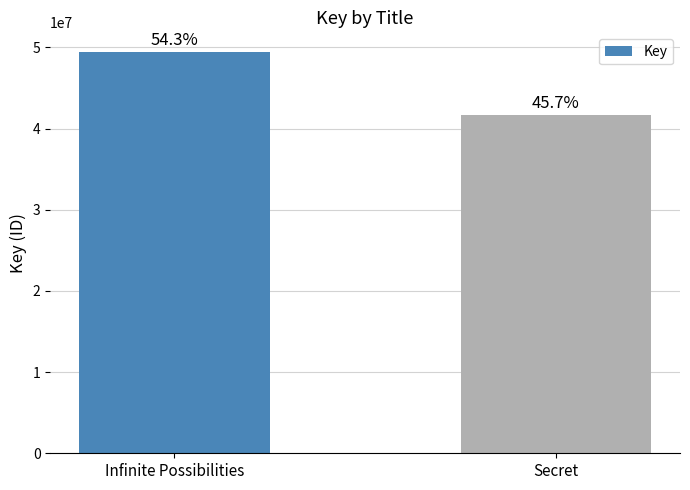

Between Infinite Possibilities and Secret, which is larger?

Infinite Possibilities